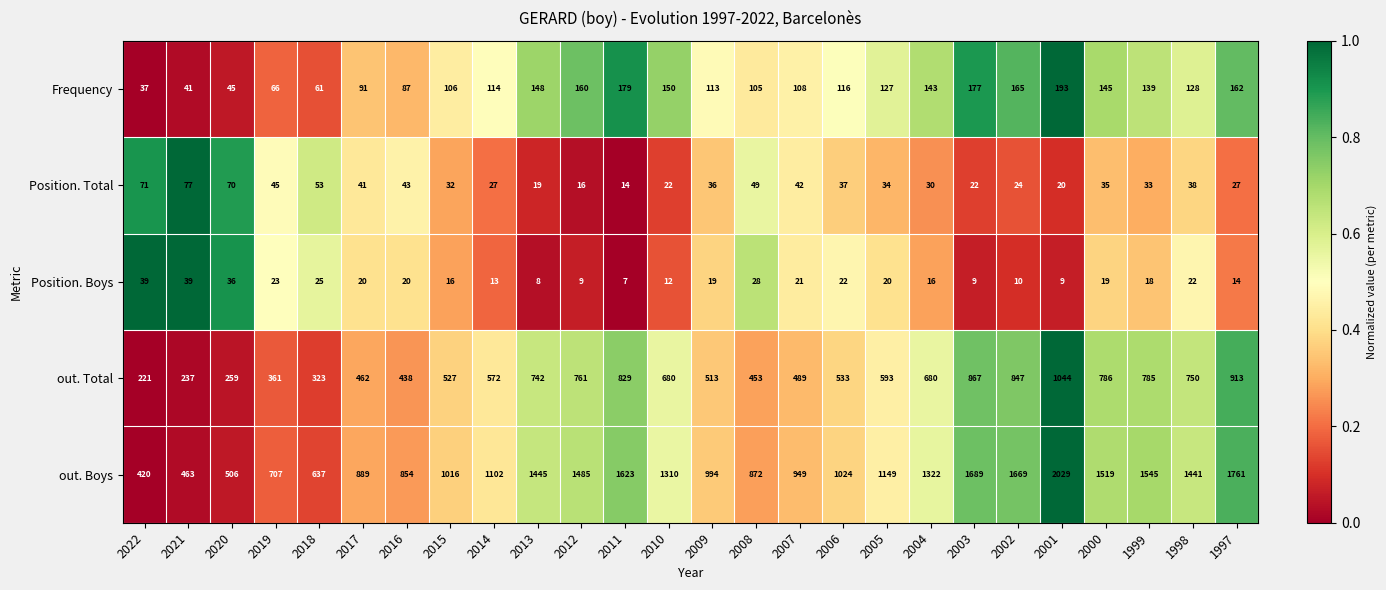

At which category does the chart reach its minimum across all series?

2011